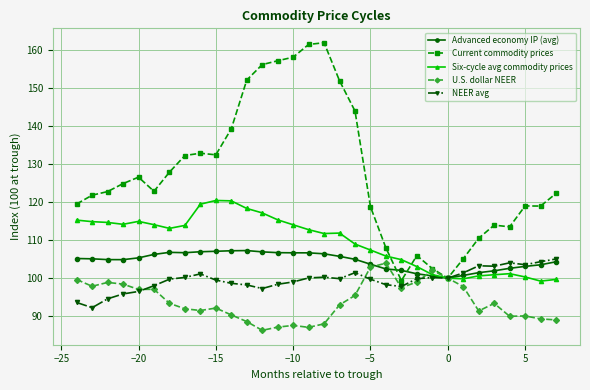

What is the highest value of the U.S. dollar NEER series?

104.0